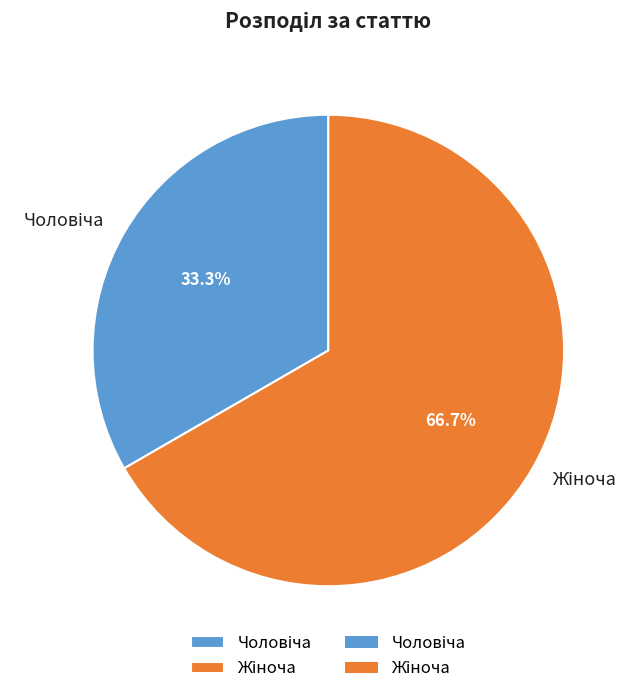

To the nearest percent, what is the average slice percentage?

50%